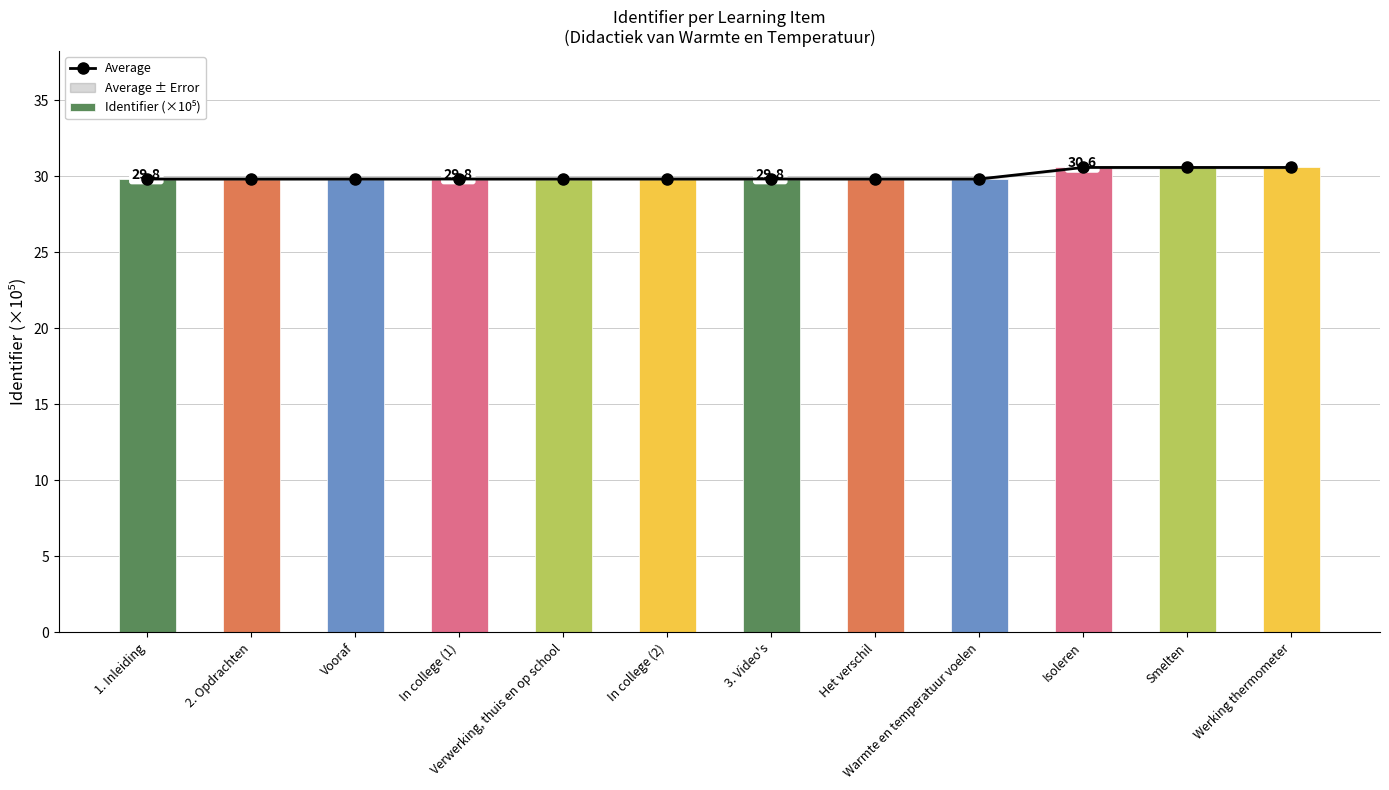

Read the Identifier (×10⁵) value at Verwerking, thuis en op school.

29.8